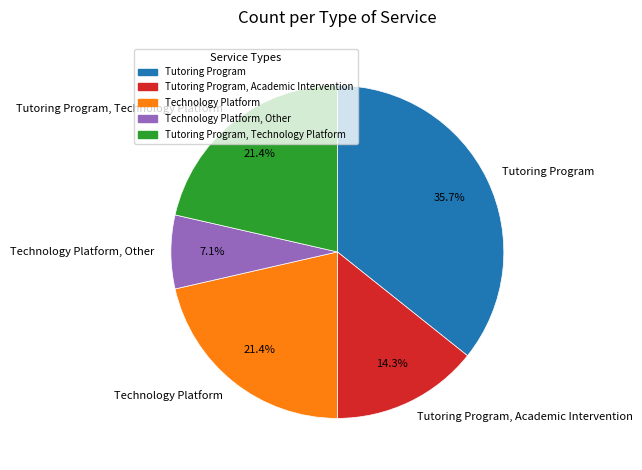

Is there a majority slice in this chart?

No